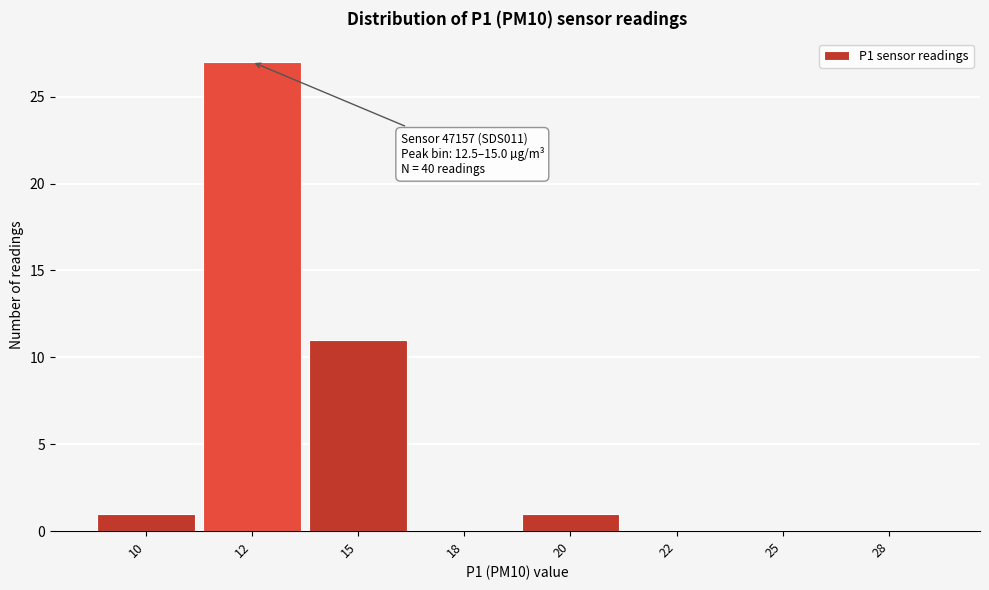

Reading left to right, what are all the values shown in this chart?

10=1	12=27	15=11	18=0	20=1	22=0	25=0	28=0